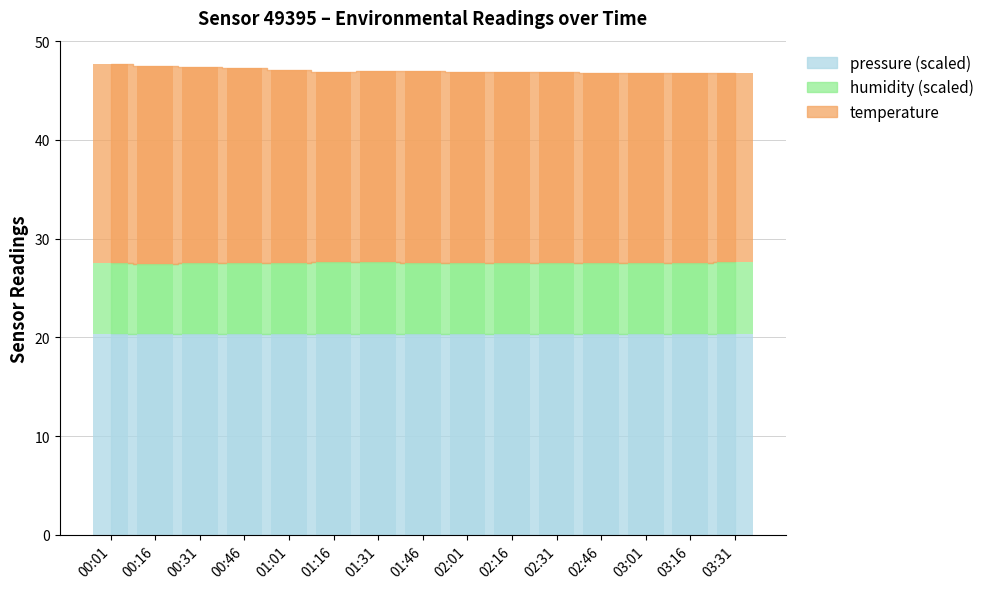

At which label does pressure_scaled reach its peak?

00:46